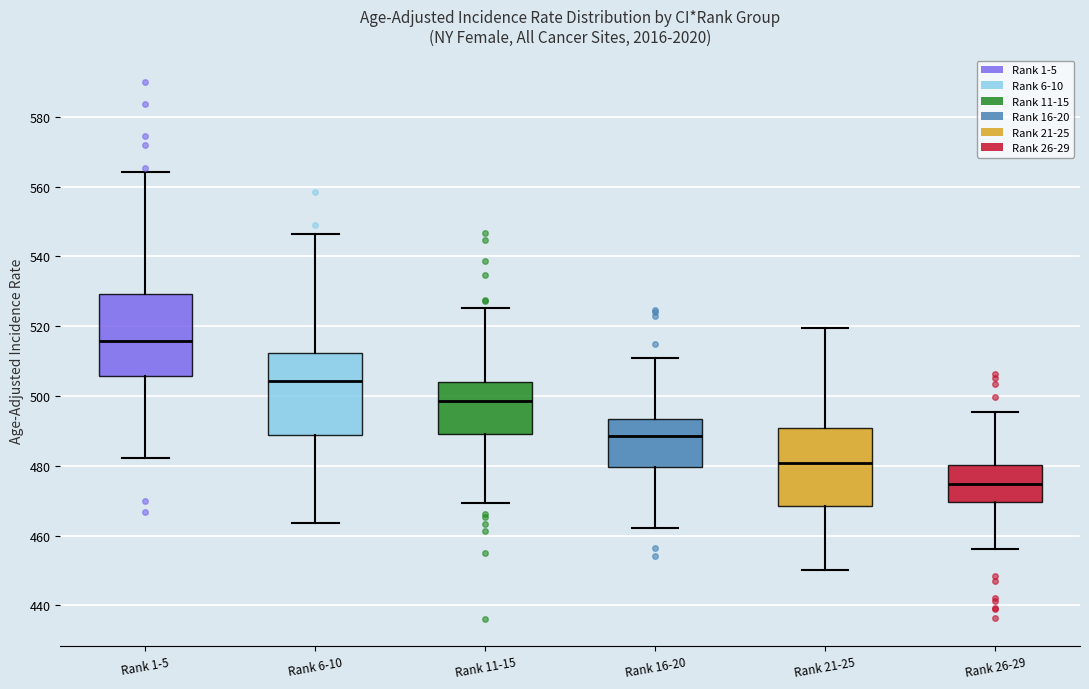

Where is the upper edge of the box for Rank 6-10 on the y-axis? The values are not printed on the chart, so give them approximately, as read against the axis.

512